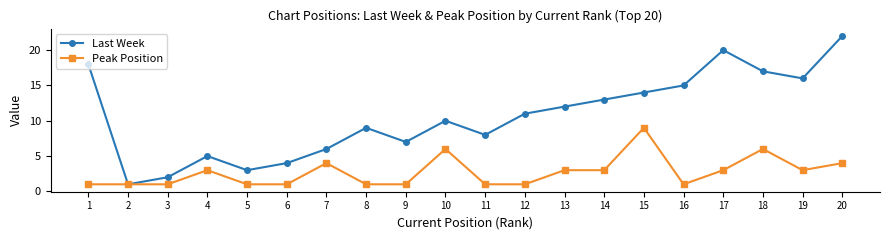

True or false: Peak Position has more than 0 points higher than both neighbors.

True